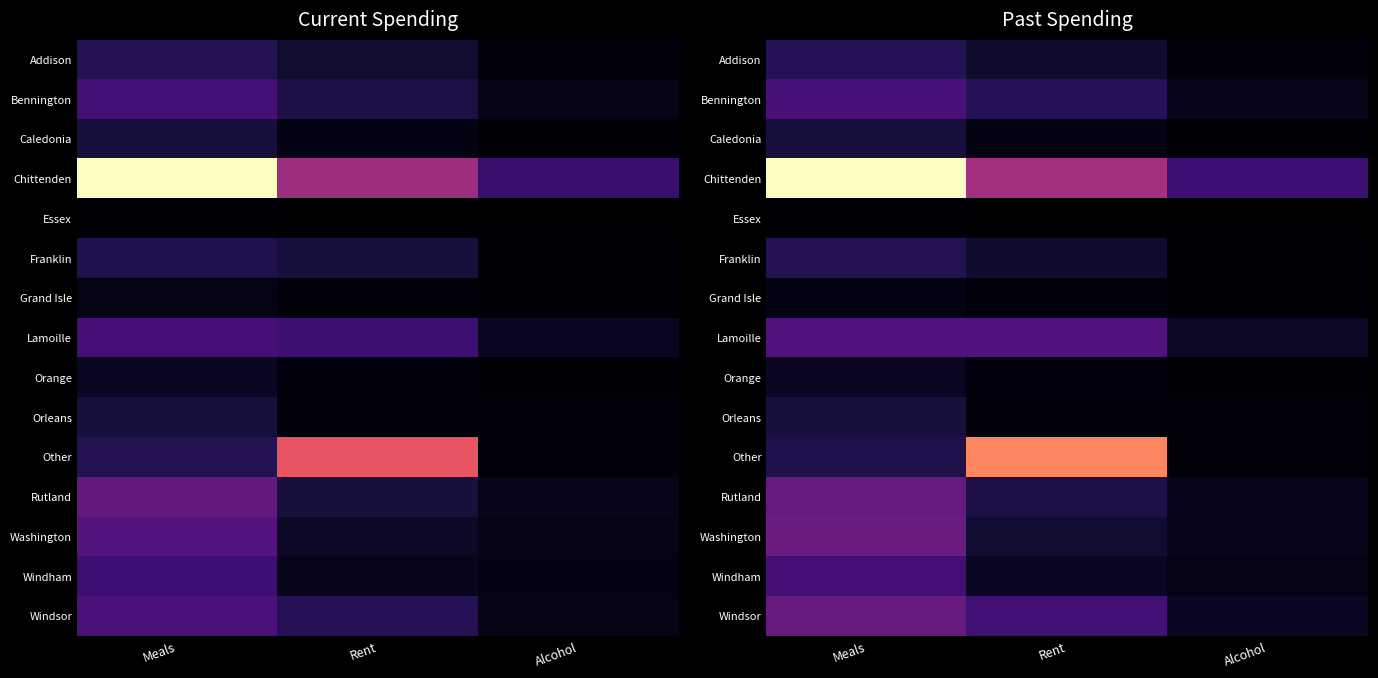

What is the difference between the Rutland values at Meals and Rent?

6868669.0